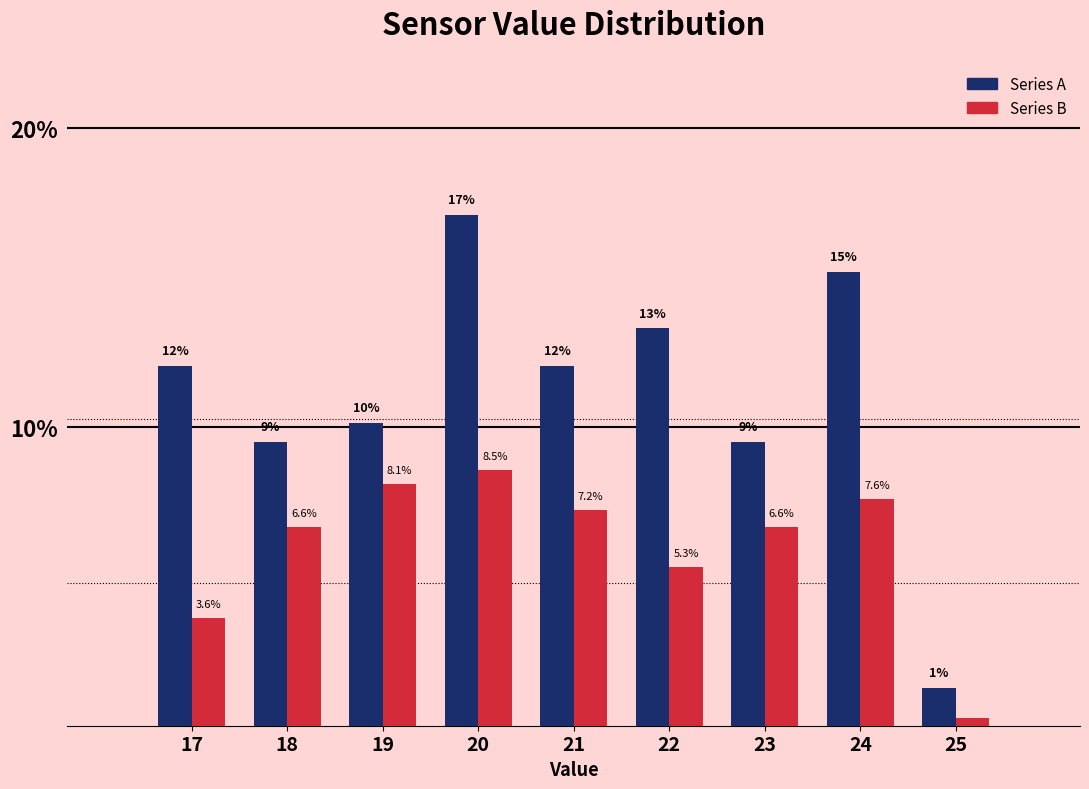

What is the greatest value displayed?

17.1